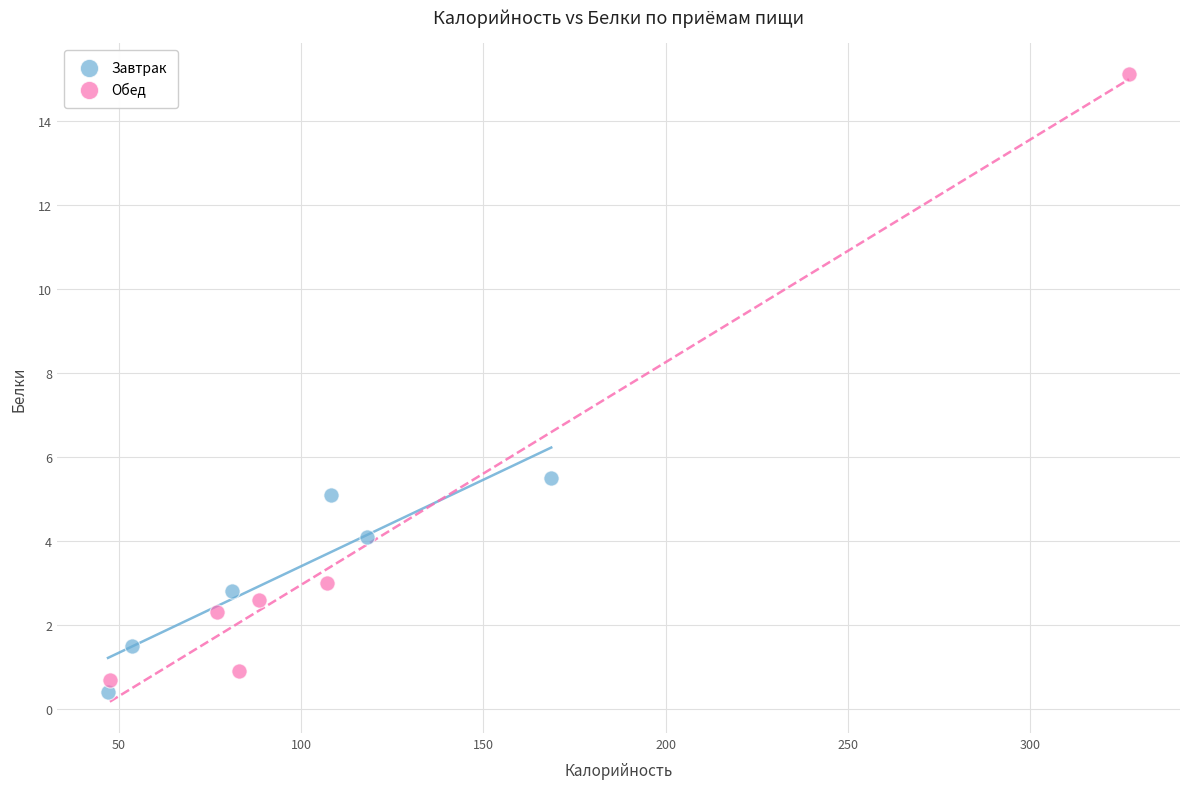

Which series reaches the maximum Y coordinate?

Обед